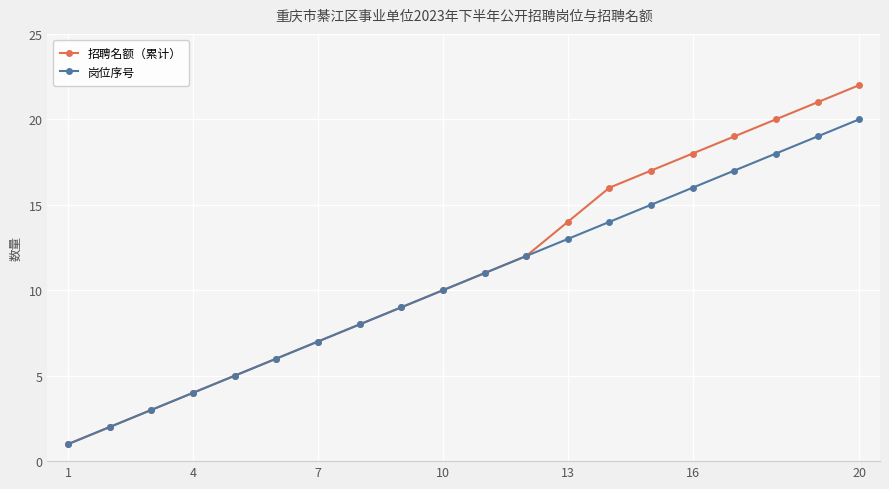

Rank the series by their maximum value, from lowest to highest.

岗位序号, 招聘名额（累计）